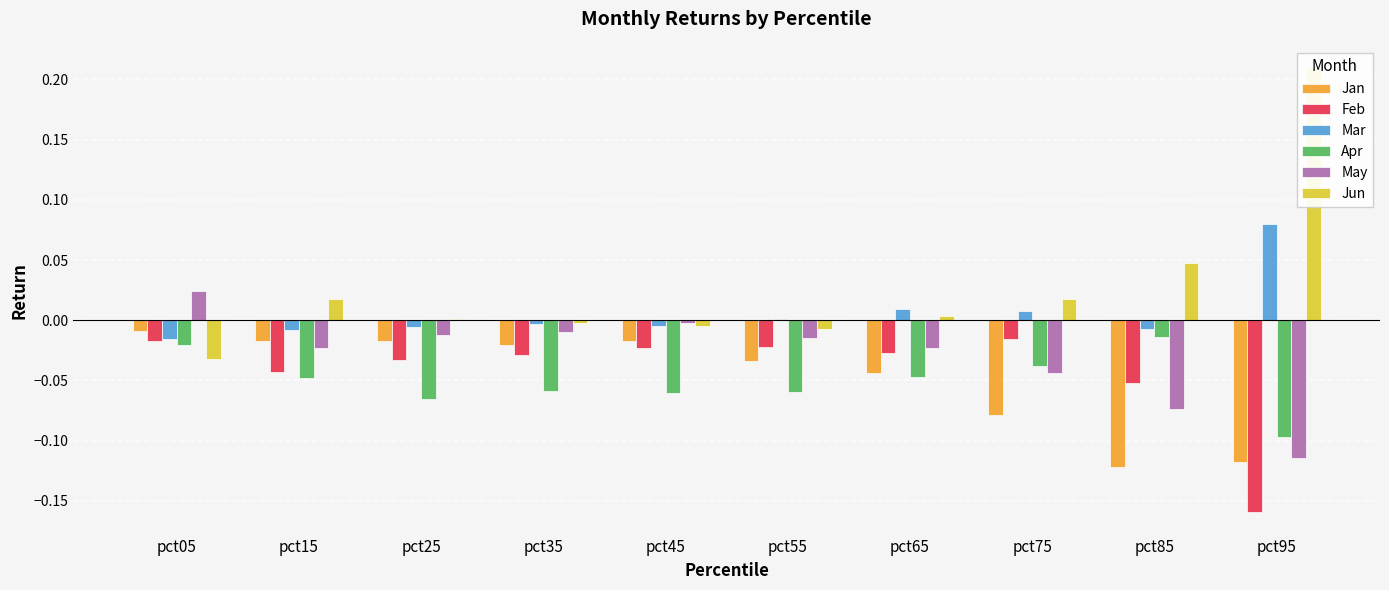

Reading left to right, list all the values displayed in this chart.

Jan: -0.0	-0.0	-0.0	-0.0	-0.0	-0.0	-0.0	-0.1	-0.1	-0.1
Feb: -0.0	-0.0	-0.0	-0.0	-0.0	-0.0	-0.0	-0.0	-0.1	-0.2
Mar: -0.0	-0.0	-0.0	-0.0	-0.0	0.0	0.0	0.0	-0.0	0.1
Apr: -0.0	-0.0	-0.1	-0.1	-0.1	-0.1	-0.0	-0.0	-0.0	-0.1
May: 0.0	-0.0	-0.0	-0.0	-0.0	-0.0	-0.0	-0.0	-0.1	-0.1
Jun: -0.0	0.0	0.0	-0.0	-0.0	-0.0	0.0	0.0	0.0	0.2